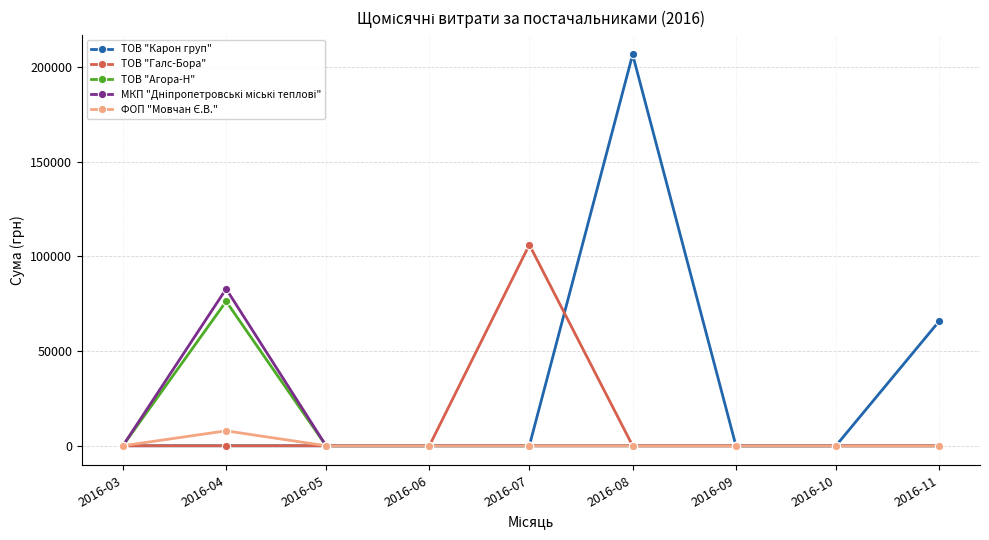

Does the chart display data point markers on the line(s)?

Yes